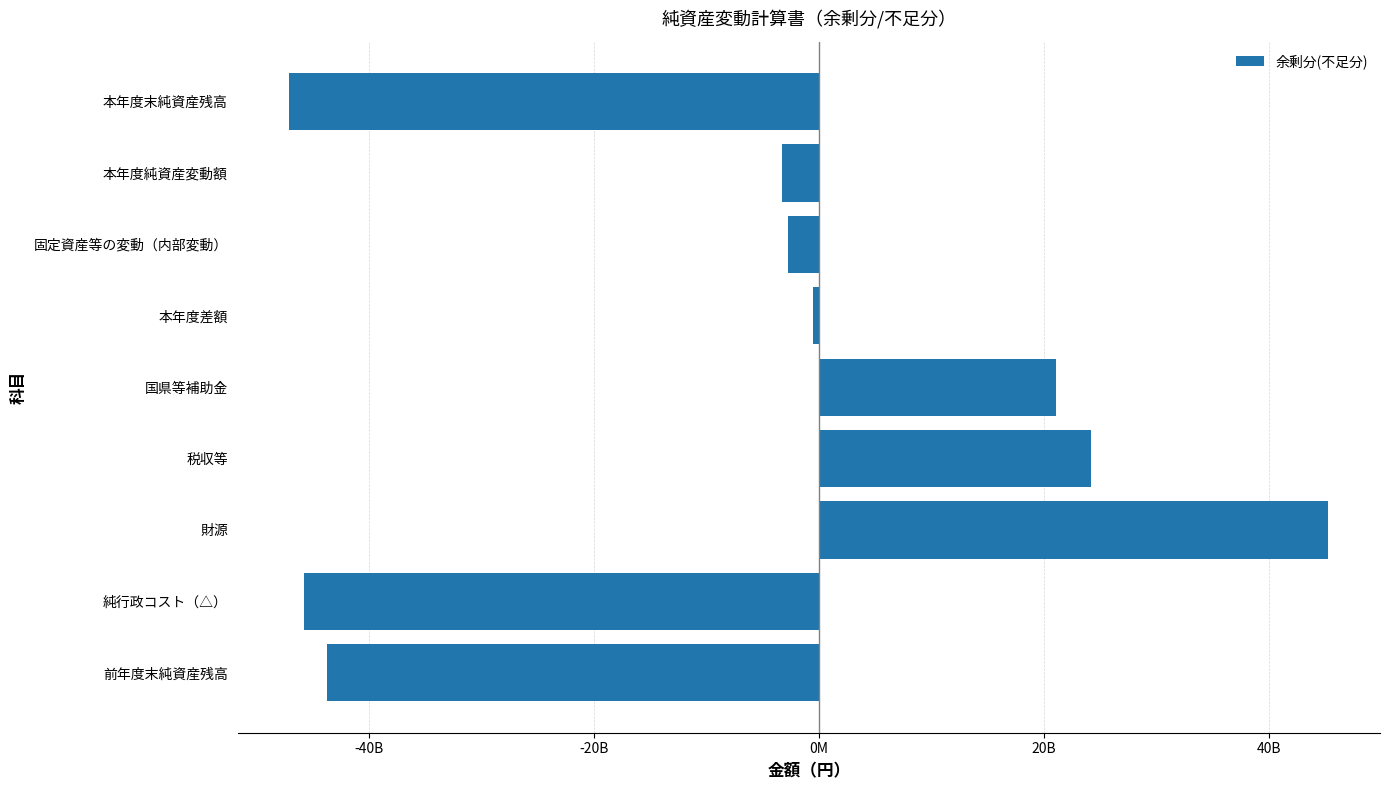

Does the chart contain any negative values?

Yes